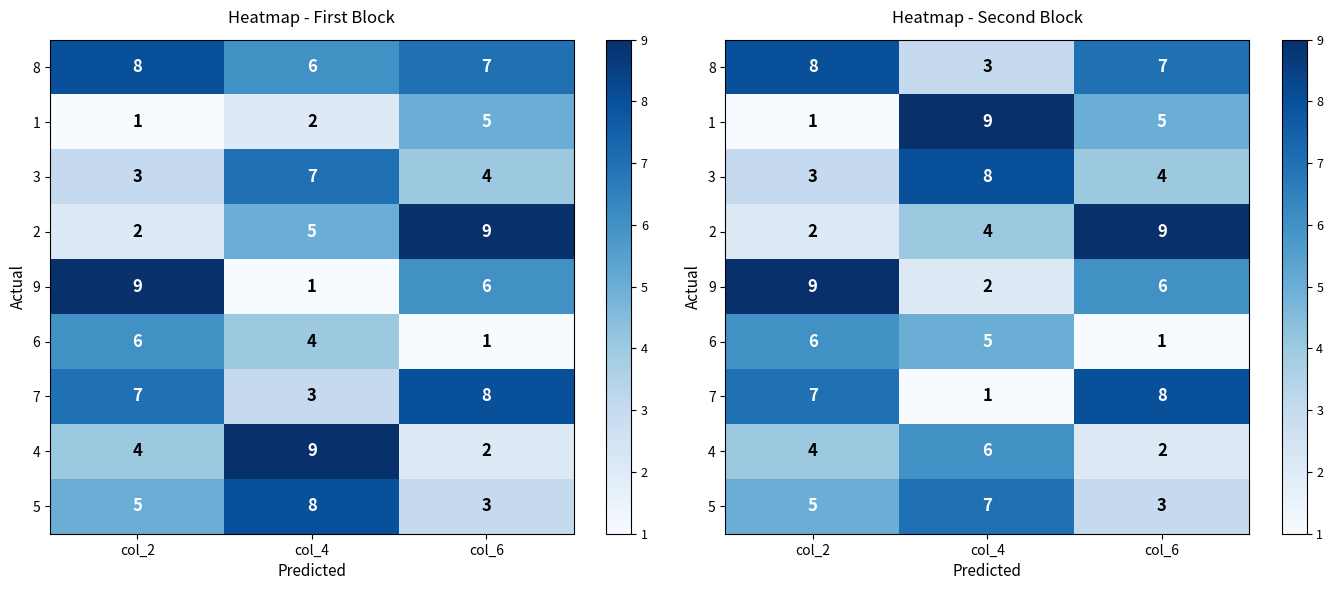

At which label is 2 closest to 5?

col_4